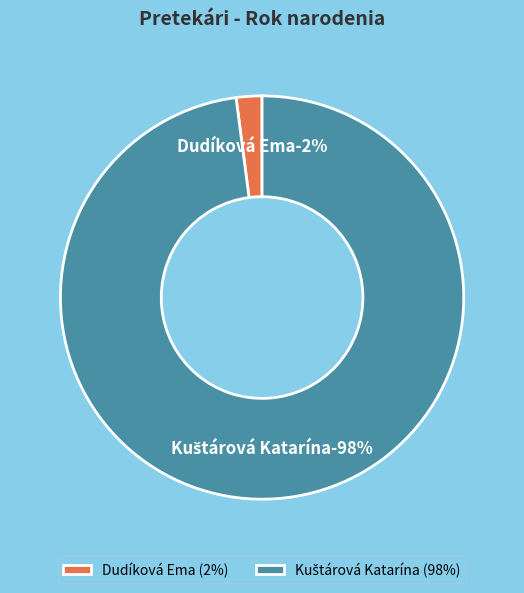

Does Dudíková Ema account for over 50% of the chart?

No